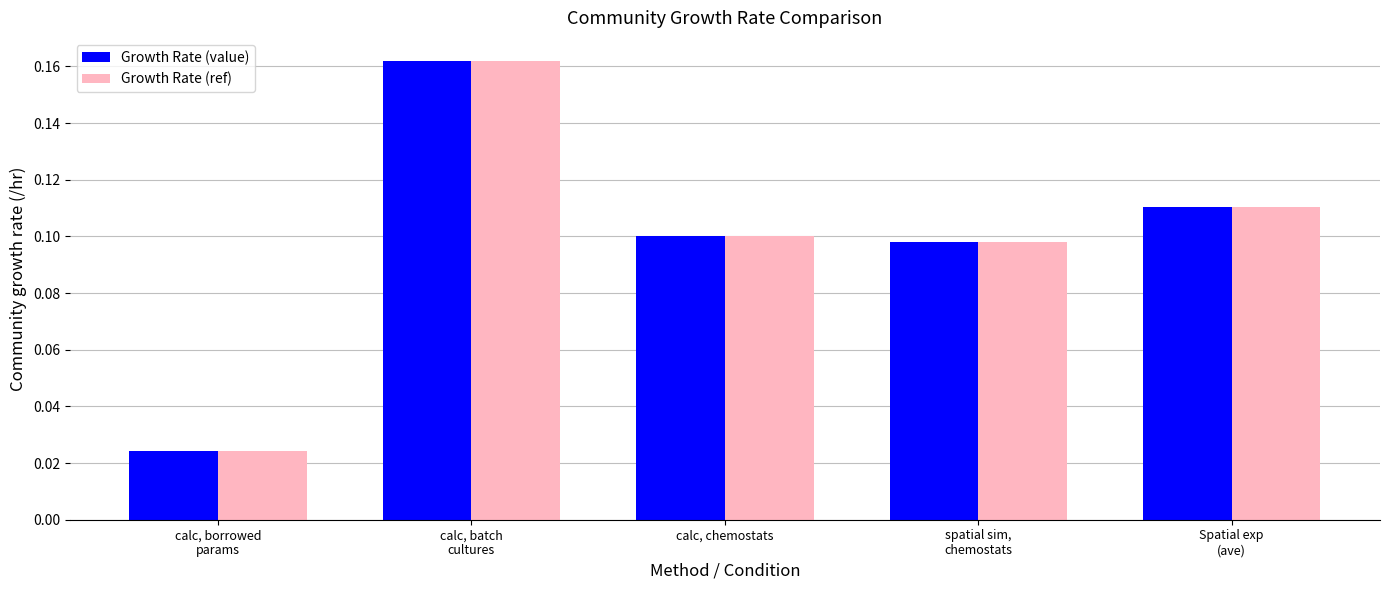

List the labels in order of Growth Rate (ref) value, smallest first.

calc, borrowed
params, spatial sim,
chemostats, calc, chemostats, Spatial exp
(ave), calc, batch
cultures